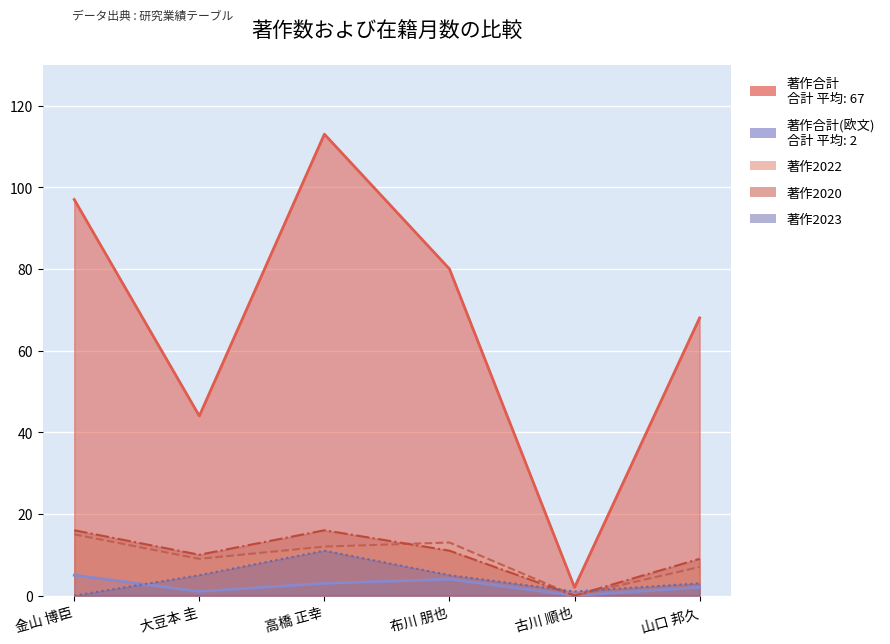

Which series has the largest total across all categories?

著作合計